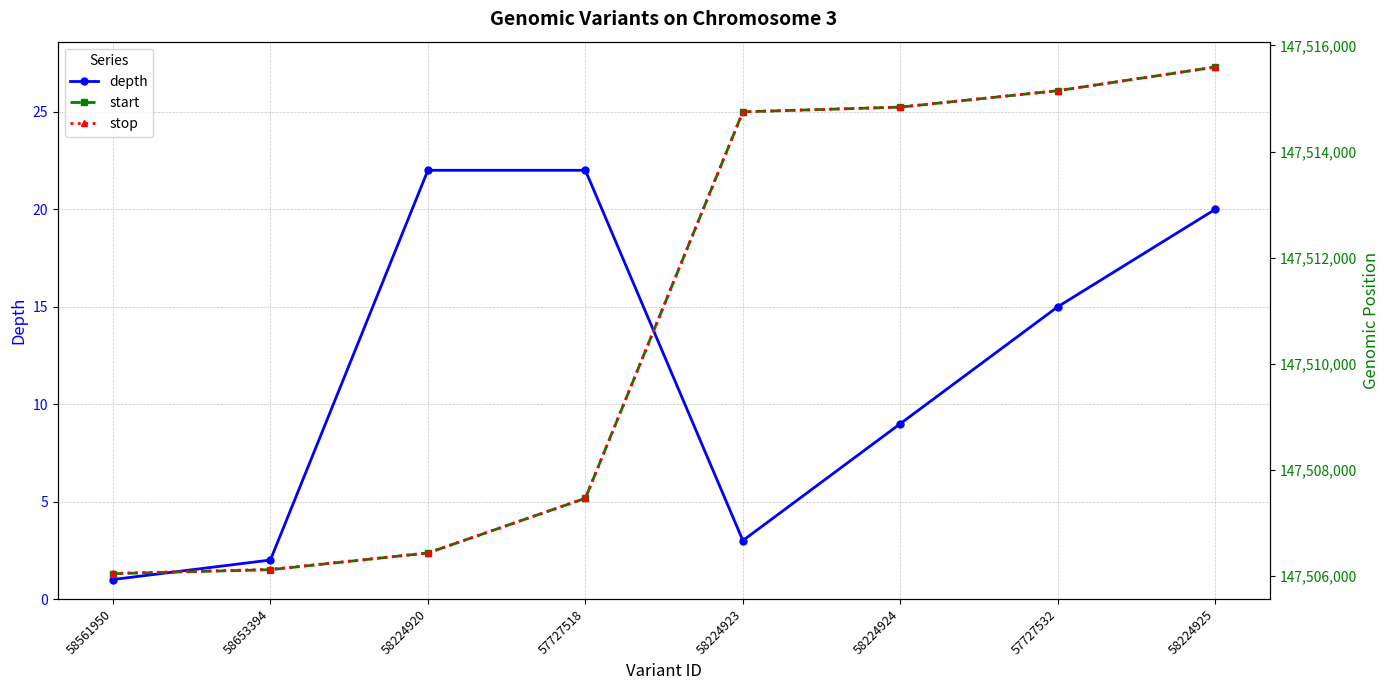

At 58561950, list the series in order from largest to smallest.

stop, start, depth